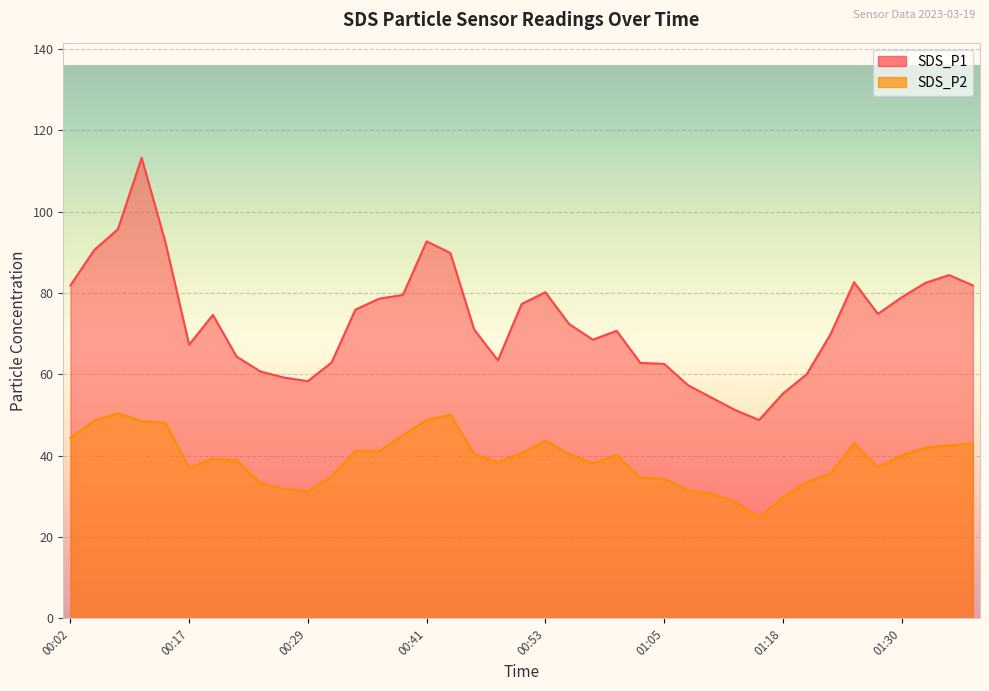

Where is SDS_P2 nearest to the value 37?

00:17